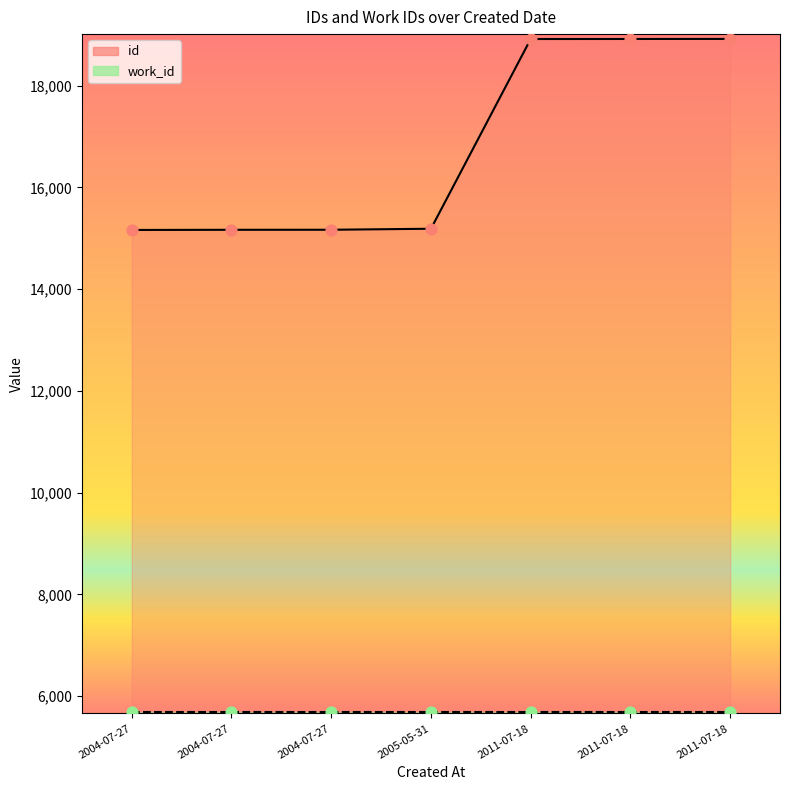

What is the change in value from 2004-07-27 to 2011-07-18?

+3751